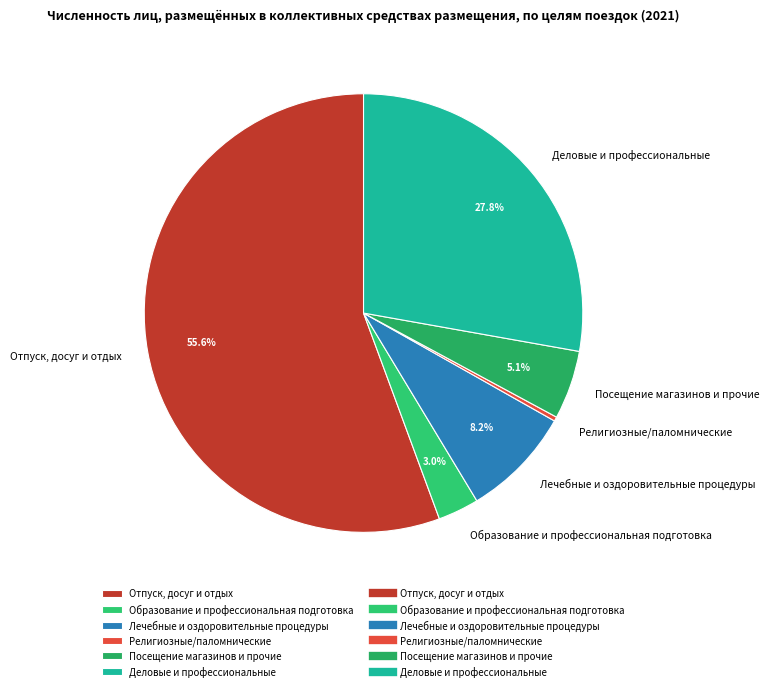

To the nearest percent, what is the average slice percentage?

17%